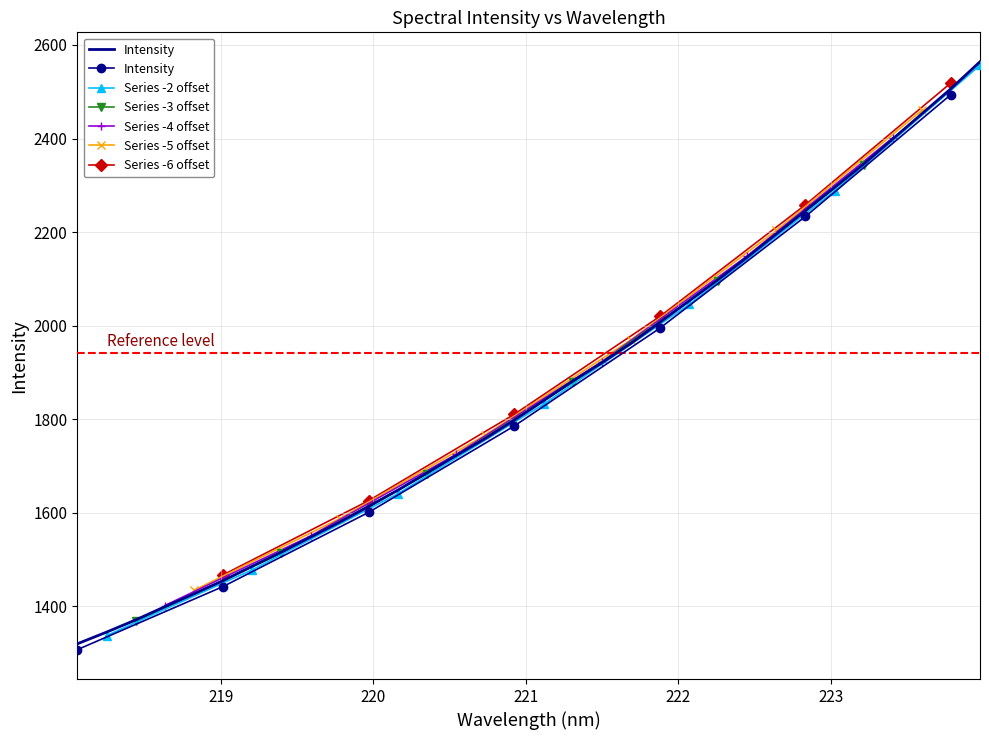

Rank the categories by value from highest to lowest.

223.9802, 223.7895, 223.5987, 223.408, 223.2172, 223.0264, 222.8355, 222.6447, 222.4538, 222.263, 222.0721, 221.8812, 221.6902, 221.4993, 221.3083, 221.1174, 220.9264, 220.7354, 220.5444, 220.3533, 220.1623, 219.9712, 219.7801, 219.589, 219.3979, 219.2067, 219.0156, 218.8244, 218.6332, 218.442, 218.2508, 218.0596